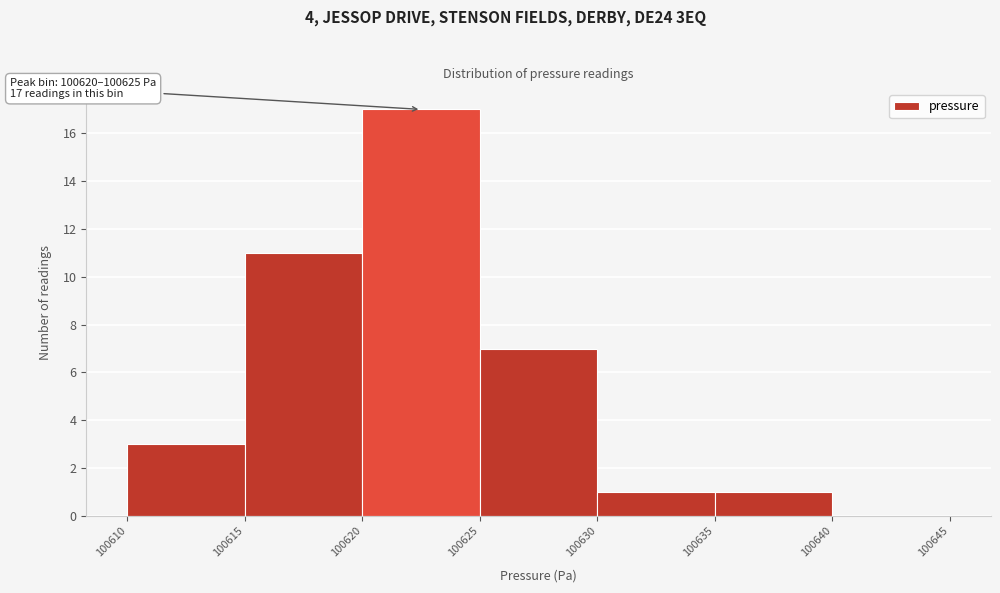

Which range on the x-axis has the tallest bar?

100620 to 100625